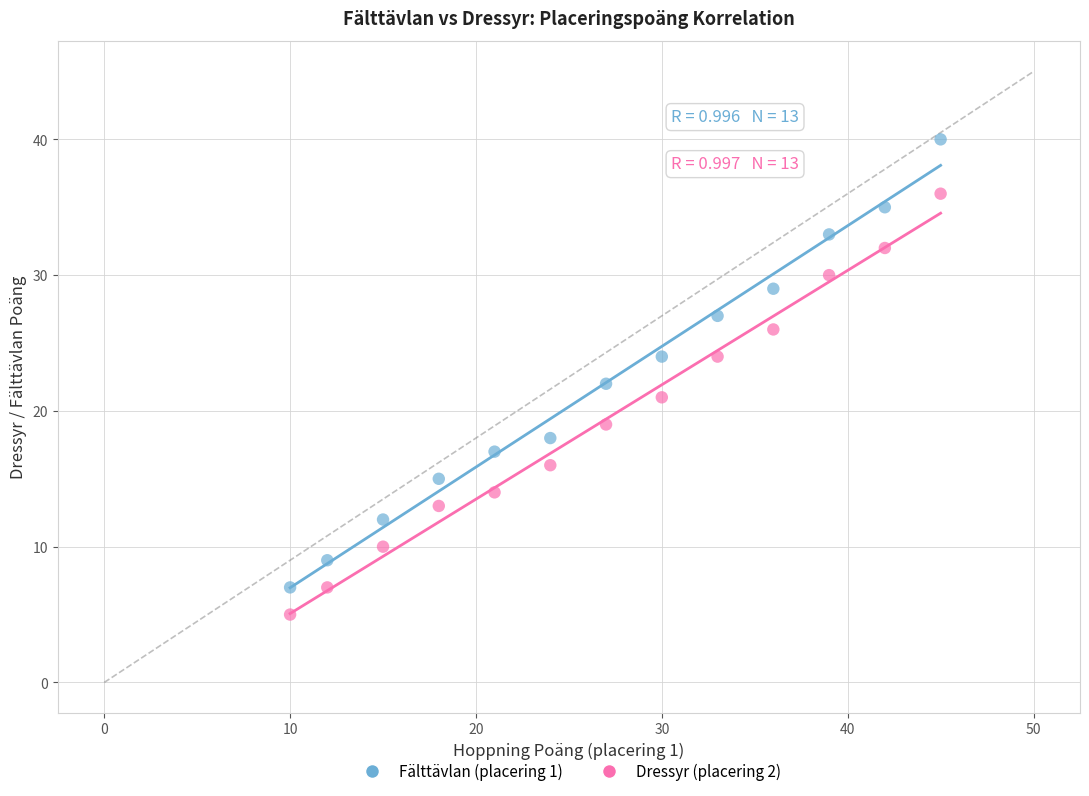

Across all data points, what is the range of Y values (max minus min)?

35